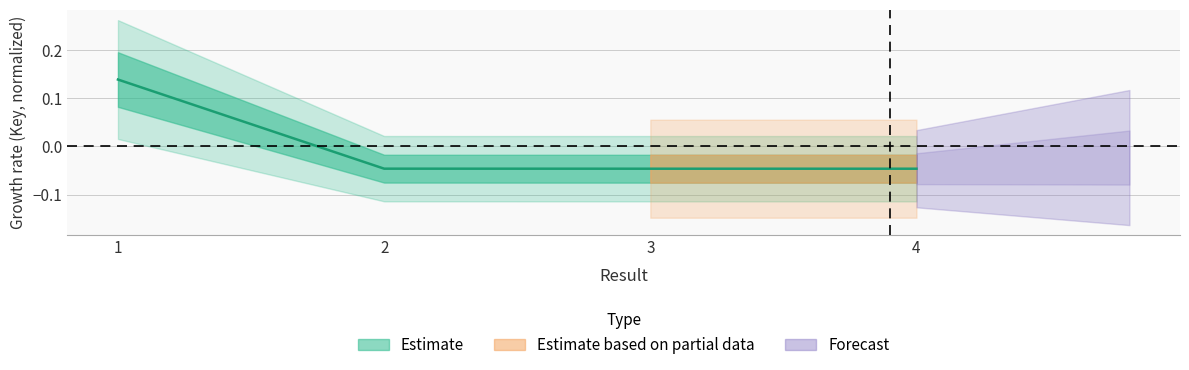

True or false: the data shows -0.0 at 2.

True